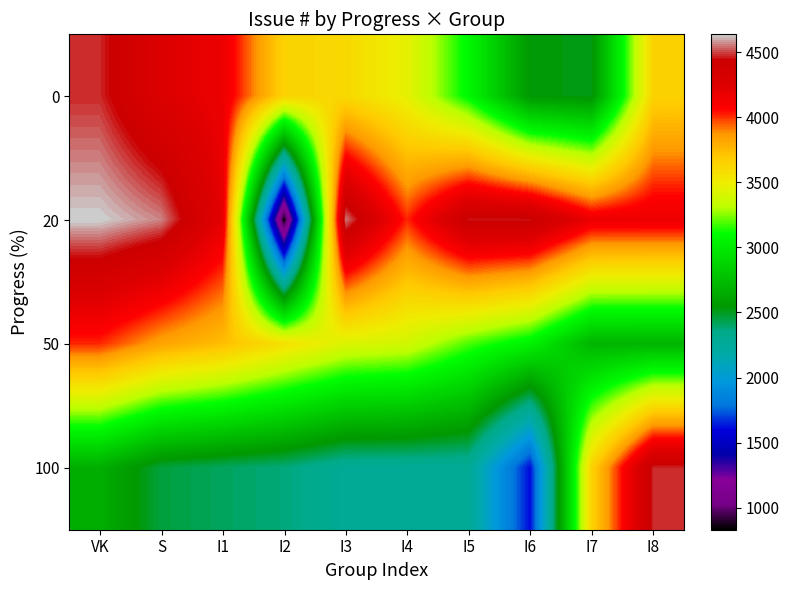

Which category has the lowest value across all series?

I2